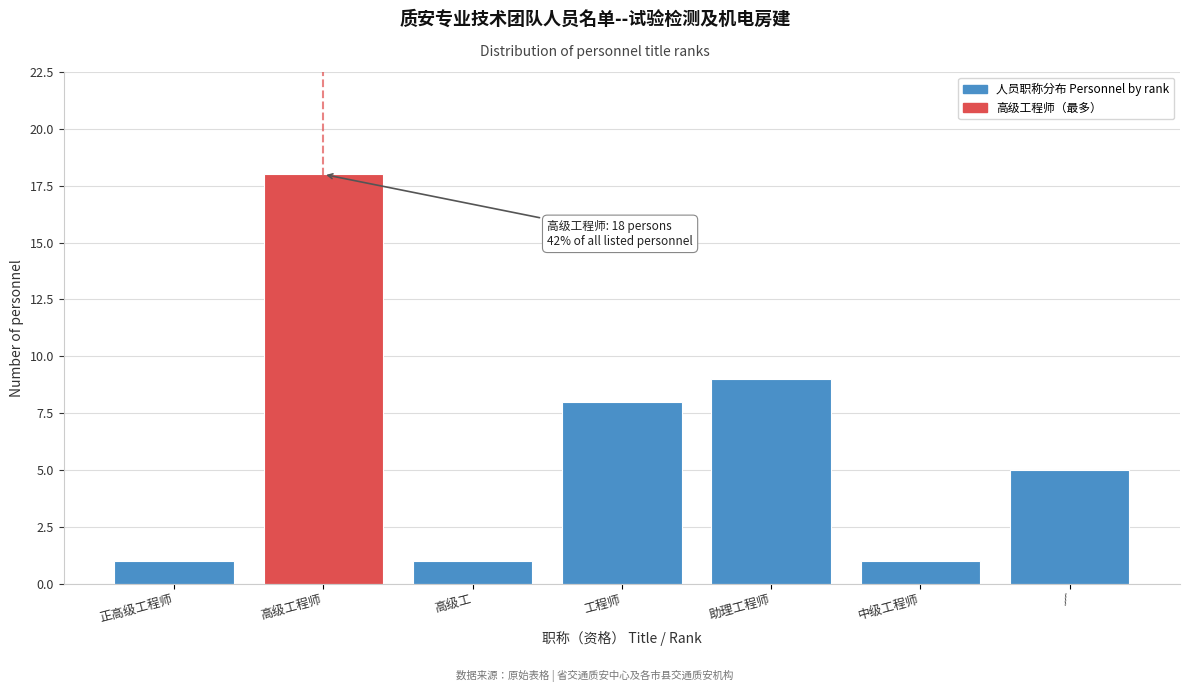

Reading right to left, transcribe all the data shown in this chart.

5	1	9	8	1	18	1